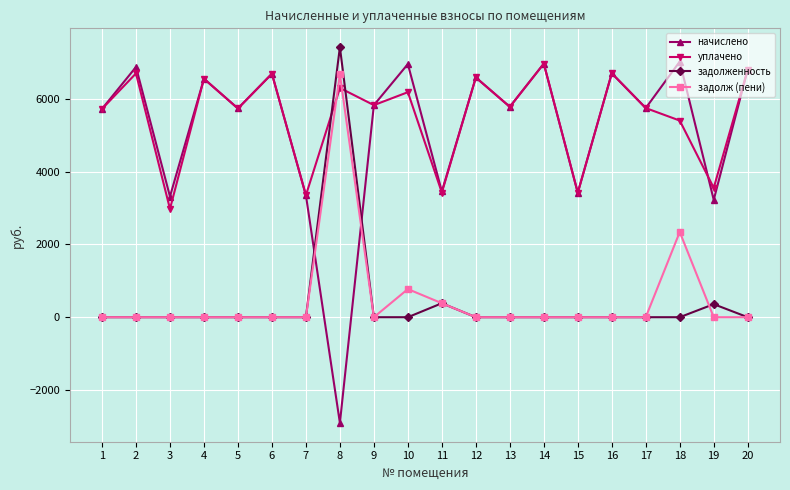

True or false: начислено has a value of 5357.7 at 19.

False